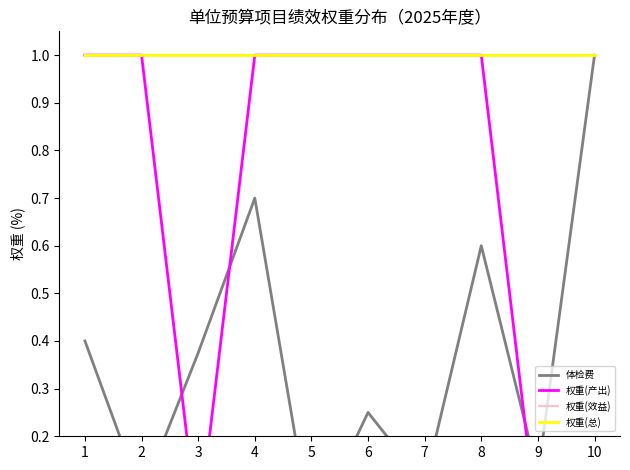

What is the value of the 权重(总) point at the 3rd from the left?

1.0